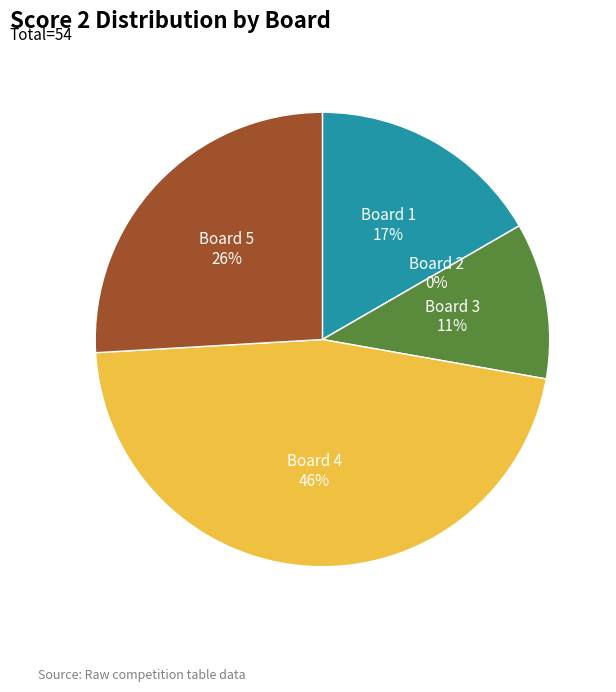

True or false: Board 5 accounts for 12% of the total.

False